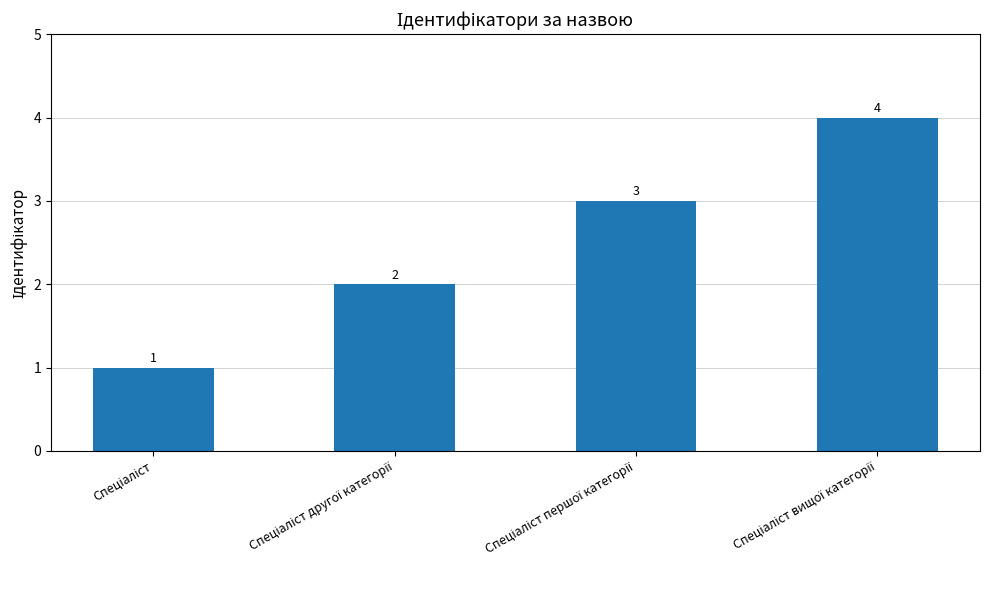

How many values are between 2 and 4?

3